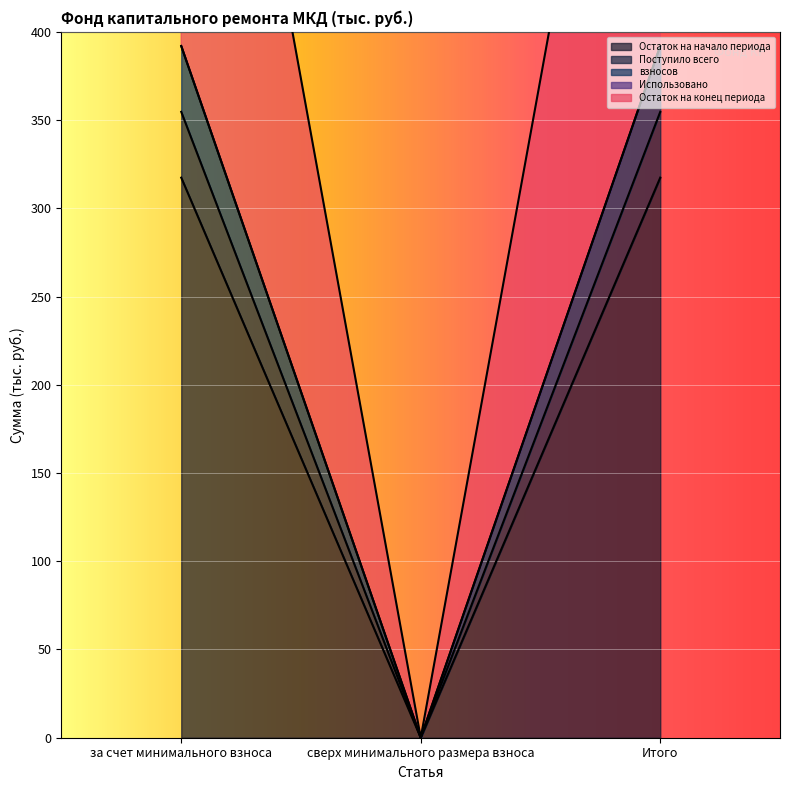

What is the total value across all series at Итого?

1810.7